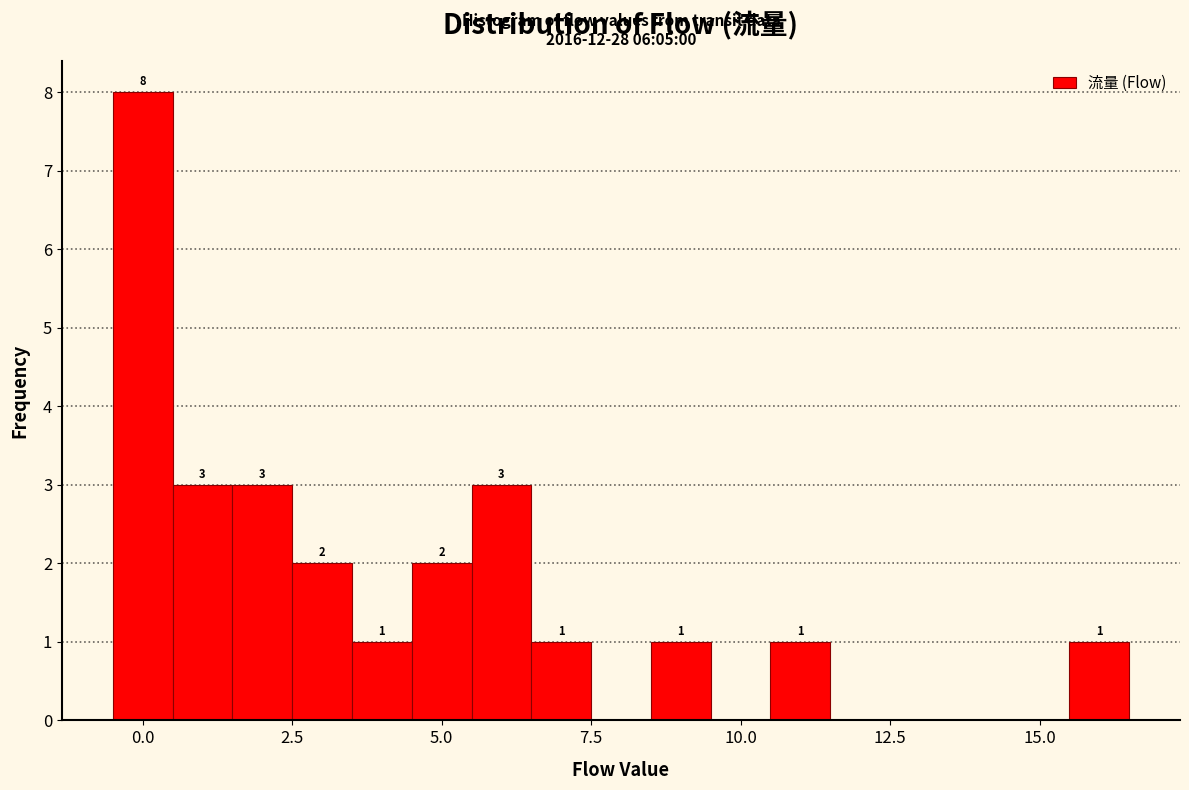

Around what value on the x-axis is the tallest bar? Give the approximate position of its centre, as read against the axis.

0.0